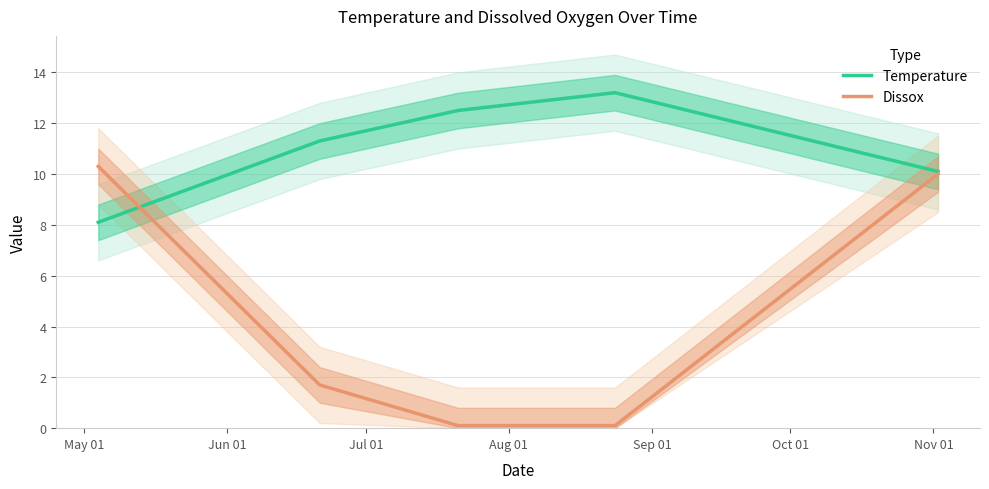

What is the sum of all Dissox values?

22.2